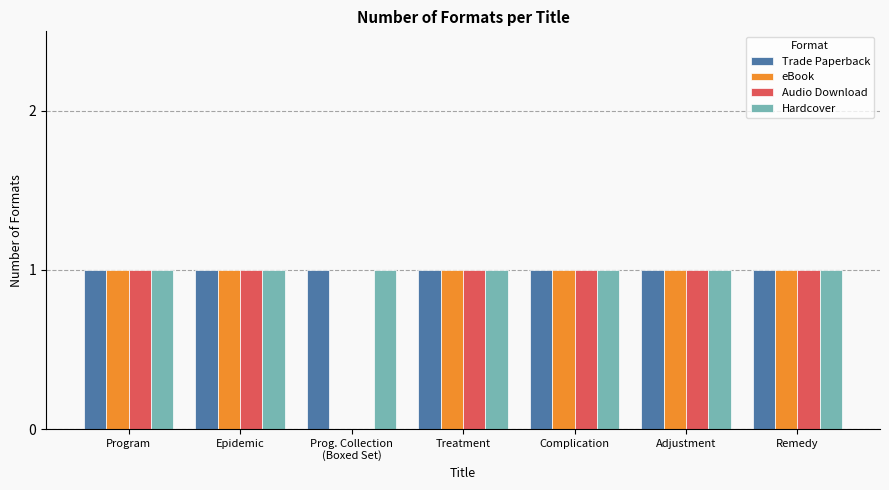

At which label is eBook closest to 0?

Prog. Collection
(Boxed Set)